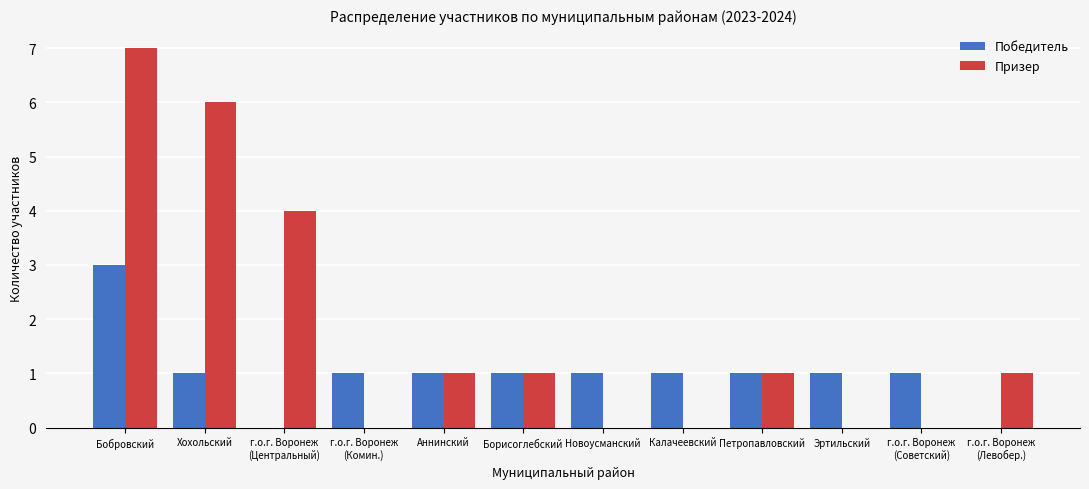

At which category does the chart reach its peak across all series?

Бобровский